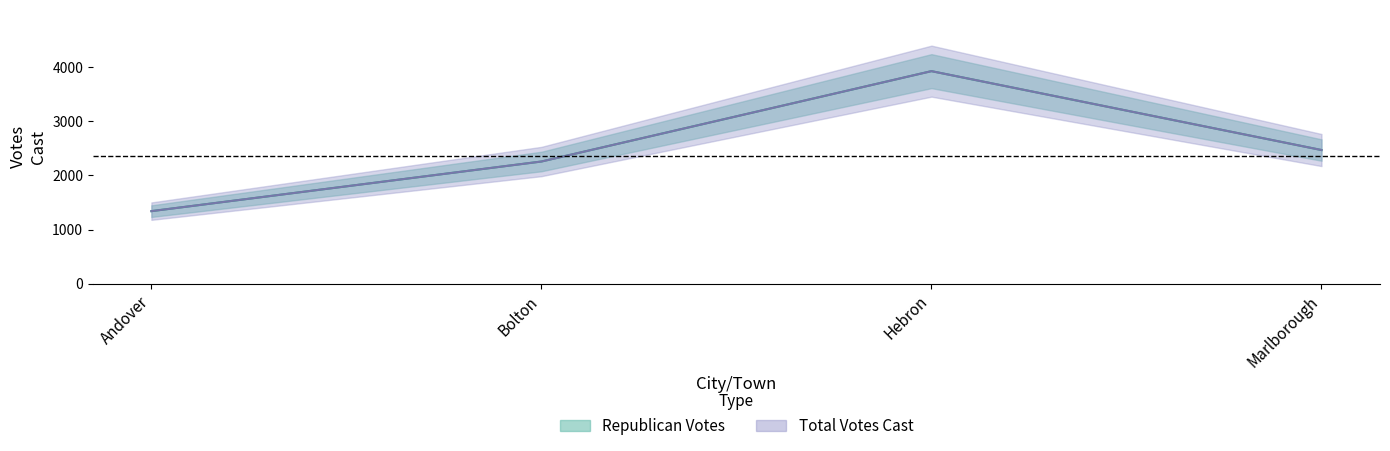

How many categories are shown in the chart?

4